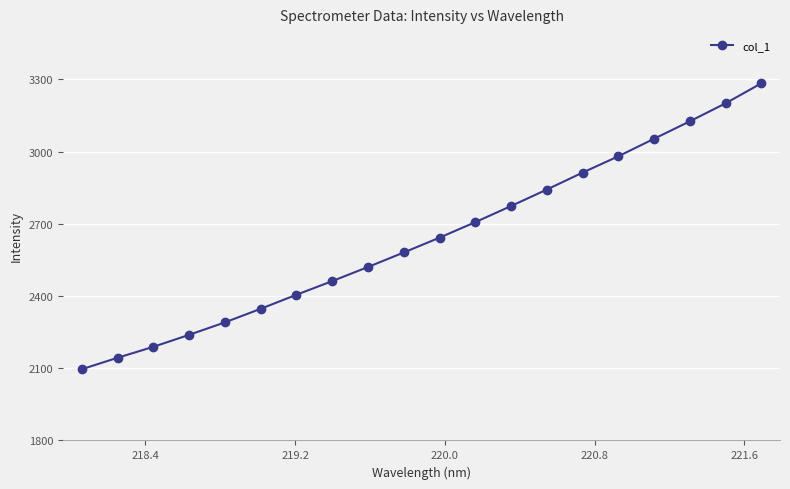

What is the value of the 20th point from the left?

3283.1